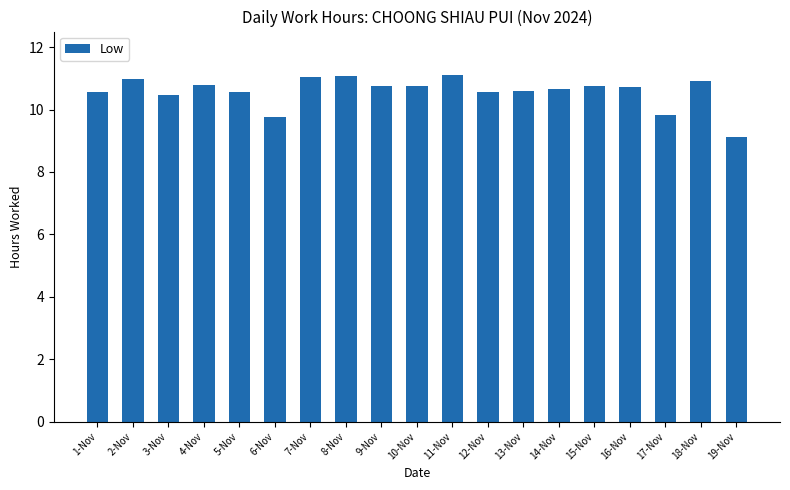

What is the minimum value shown in the chart?

9.1